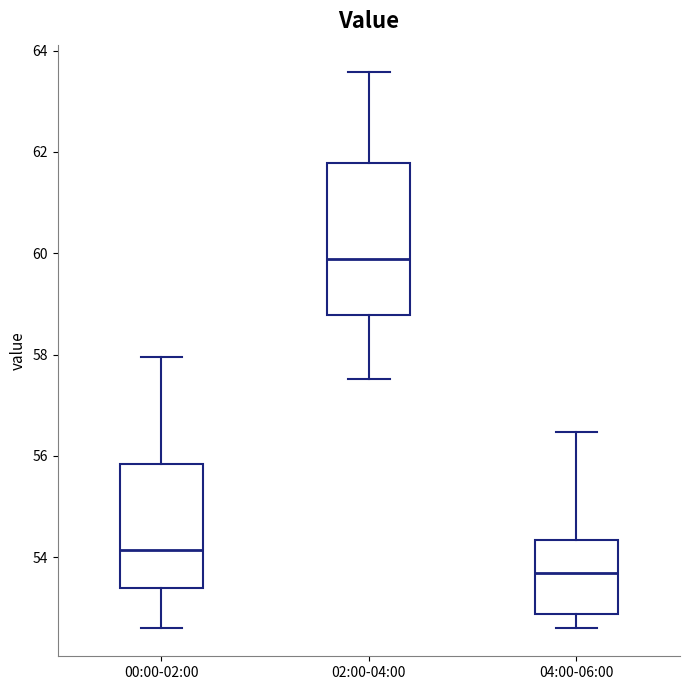

Where does the median line of the box for 04:00-06:00 sit on the y-axis? The values are not printed on the chart, so give them approximately, as read against the axis.

53.6